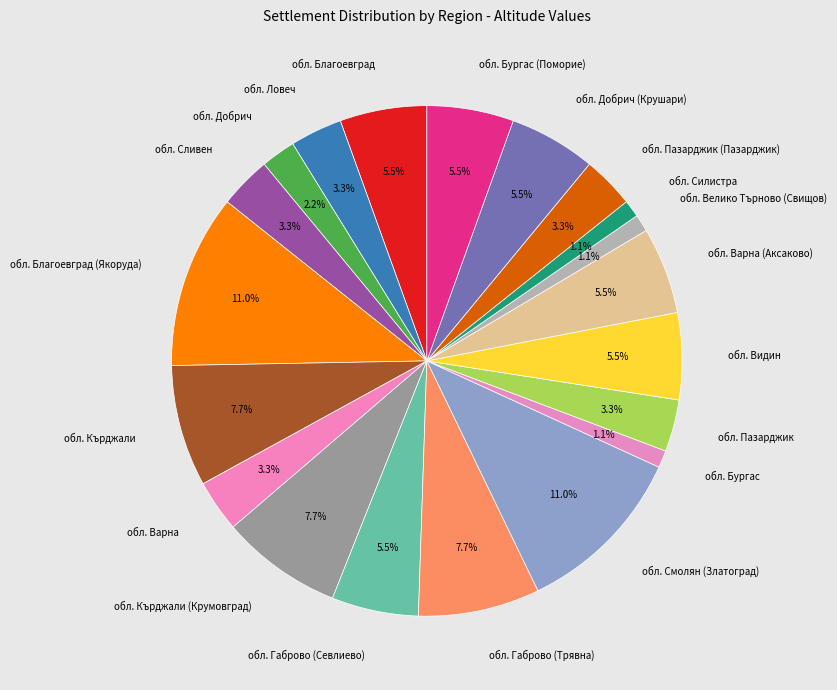

Approximately how many times larger is the value at обл. Благоевград compared to обл. Кърджали (Крумовград)?

0.7